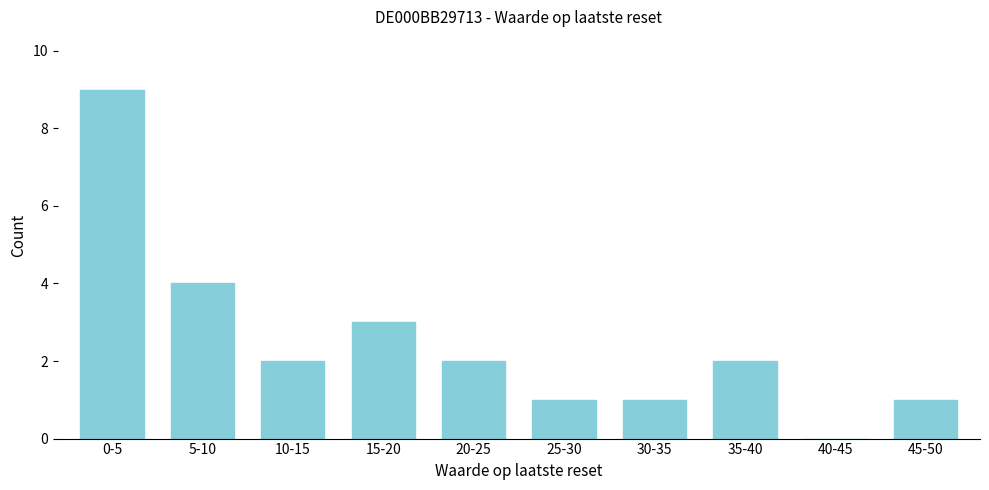

Reading left to right, list all the values displayed in this chart.

0-5=9	5-10=4	10-15=2	15-20=3	20-25=2	25-30=1	30-35=1	35-40=2	40-45=0	45-50=1